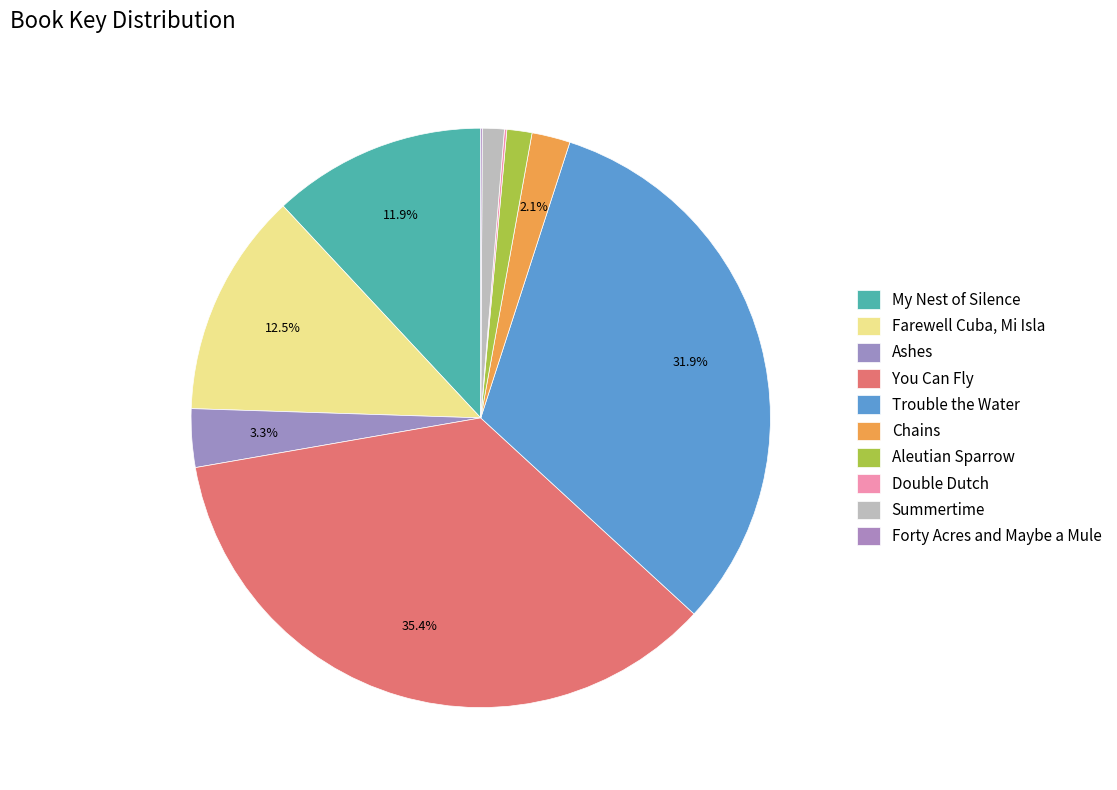

Which category has the biggest portion of the pie?

You Can Fly